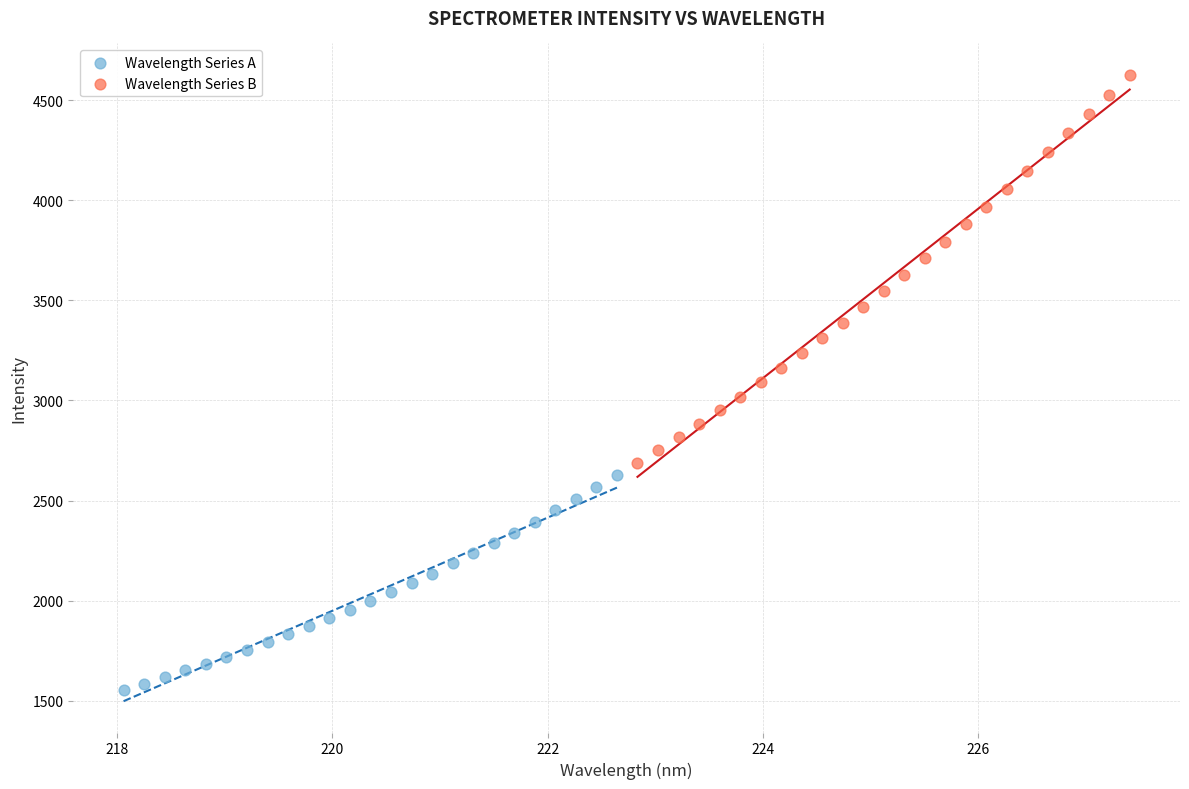

Which series reaches the minimum Y coordinate?

Wavelength Series A